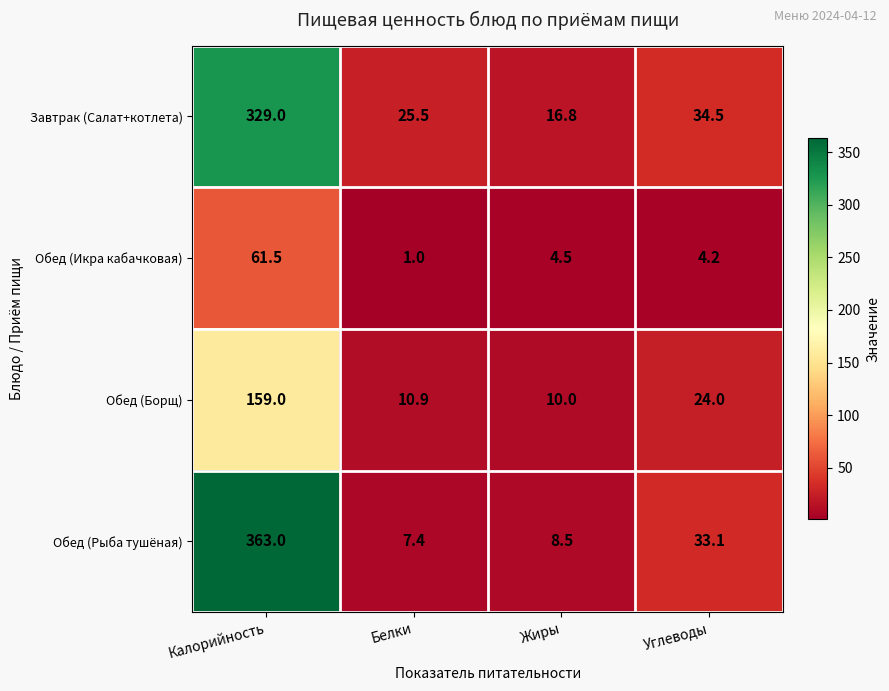

Reading right to left, transcribe all the data shown in this chart.

Завтрак (Салат+котлета): 34.5	16.8	25.5	329.0
Обед (Икра кабачковая): 4.2	4.5	1.0	61.5
Обед (Борщ): 24.0	10.0	10.9	159.0
Обед (Рыба тушёная): 33.1	8.5	7.4	363.0